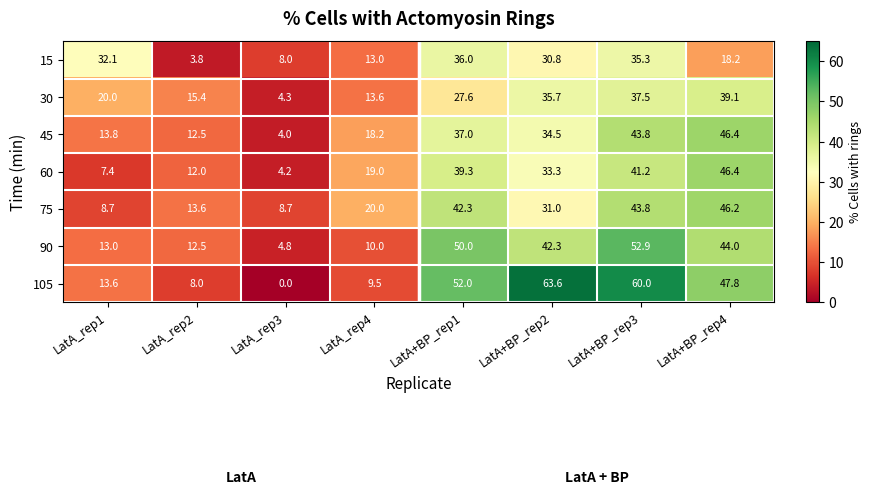

At which label does 60 first exceed 33?

LatA+BP_rep1